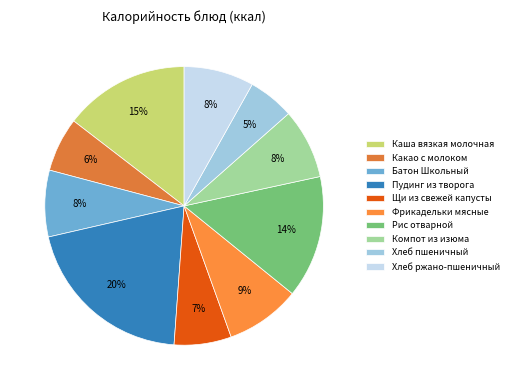

How much of the chart is everything except Фрикадельки мясные?

91.3%